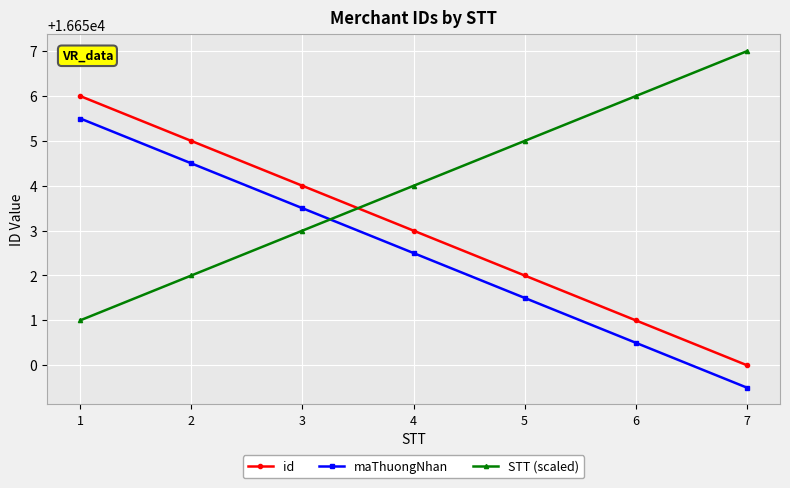

At 1, list the series in order from smallest to largest.

STT (scaled), maThuongNhan, id